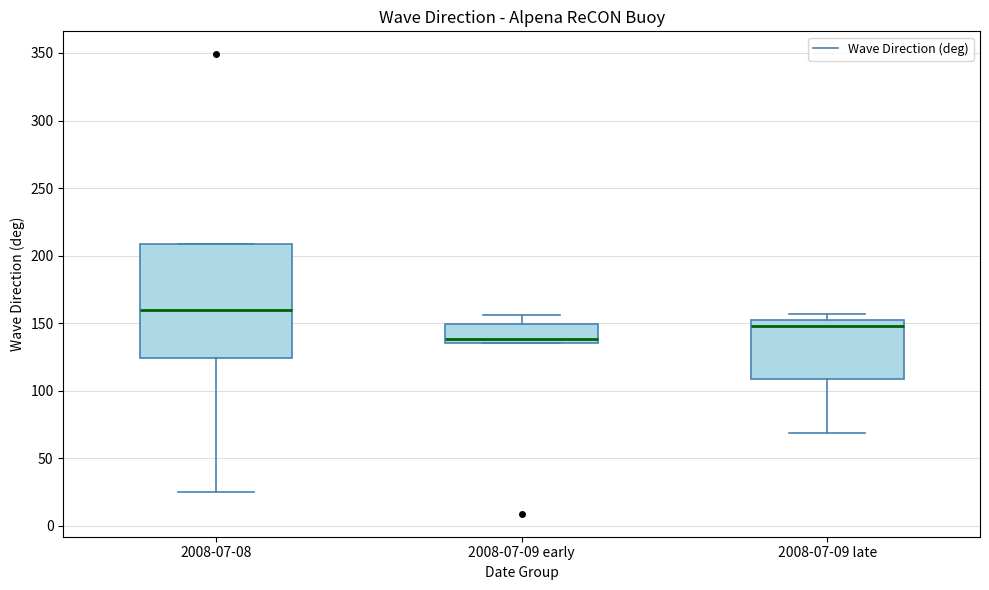

Reading left to right, transcribe this box plot: for each box, give where its median line is, the range the box spans, and where its two whiskers end, as read against the y-axis. The values are not printed on the chart, so give them approximately, as read against the axis.

2008-07-08: median 160, box 125 to 210, whiskers 25 to 210
2008-07-09 early: median 140, box 135 to 150, whiskers 135 to 155
2008-07-09 late: median 150, box 110 to 155, whiskers 70 to 155 (just above the box's upper edge)